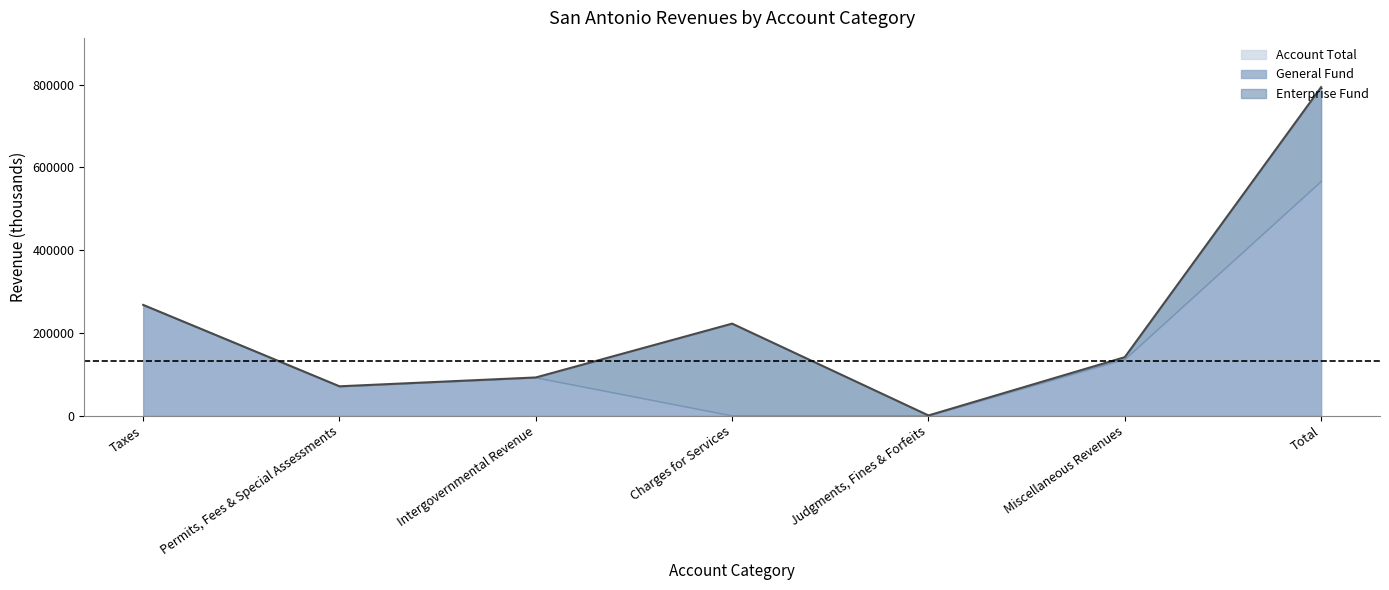

List the labels in order of General Fund value, largest first.

Total, Taxes, Miscellaneous Revenues, Intergovernmental Revenue, Permits, Fees & Special Assessments, Judgments, Fines & Forfeits, Charges for Services